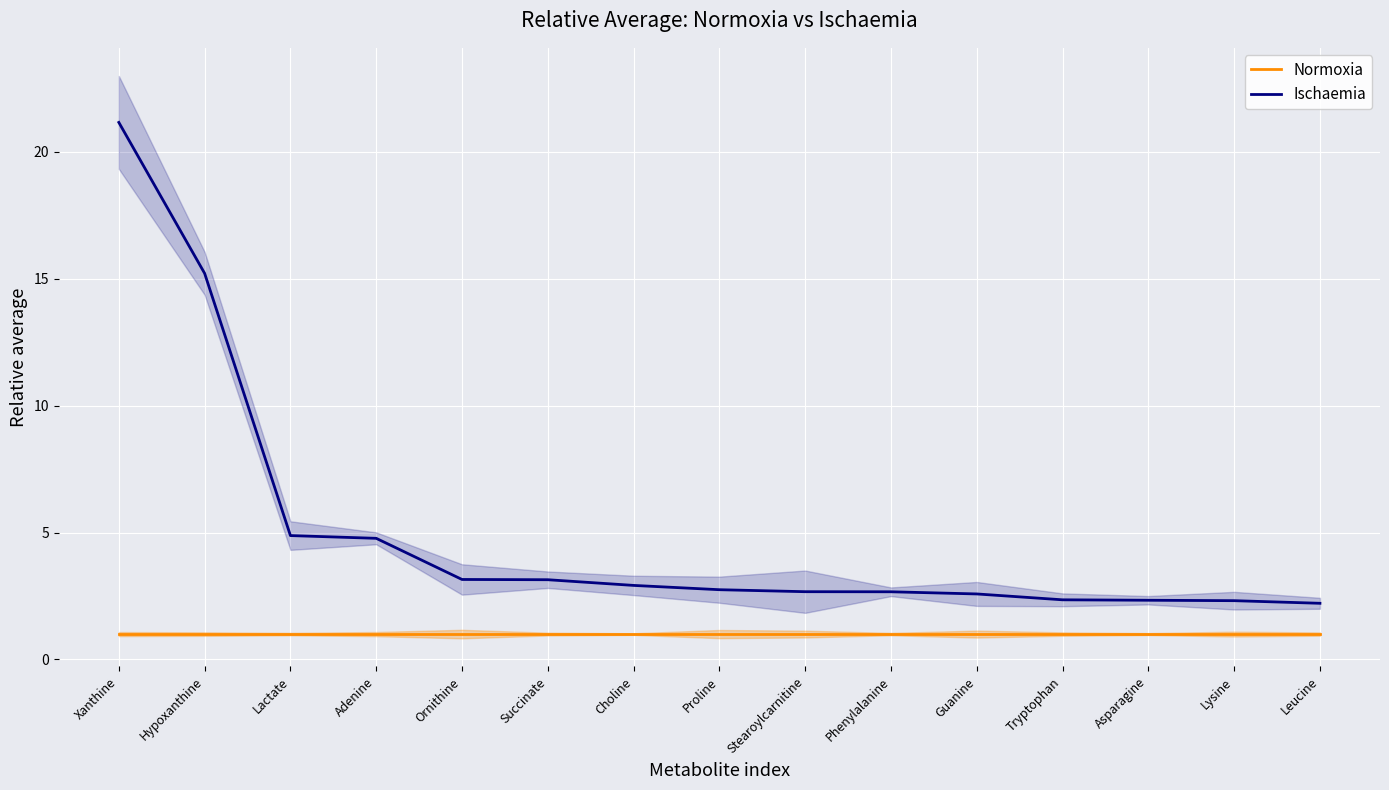

What is the value of the Ischaemia point at the 7th from the left?

2.9